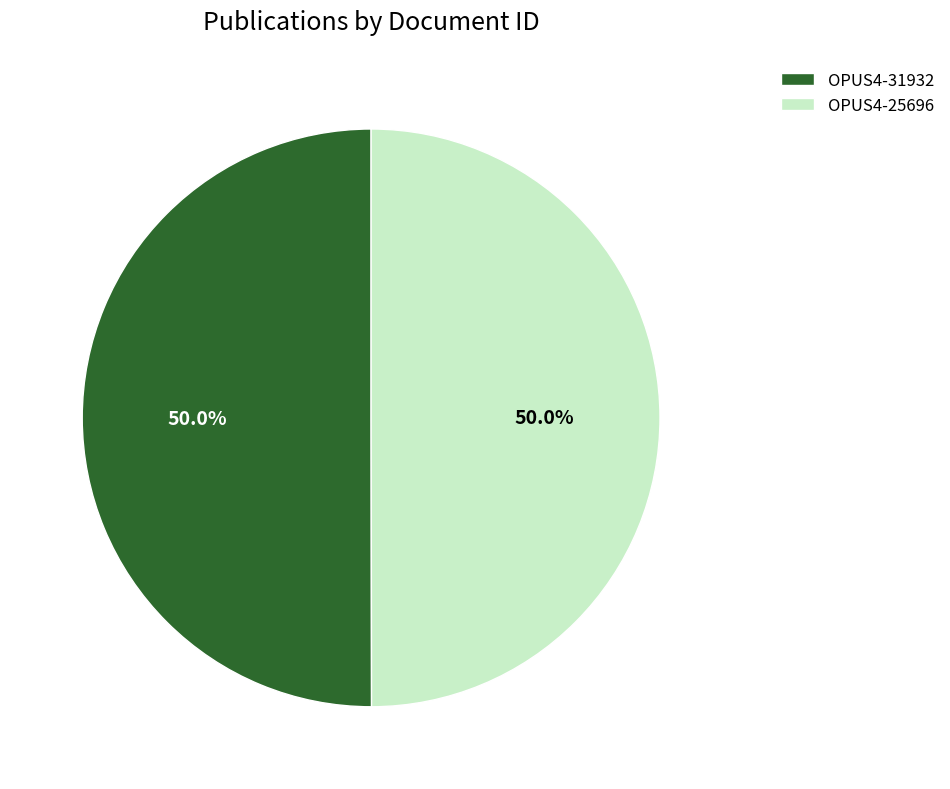

What is the ratio of the value at OPUS4-25696 to the value at OPUS4-31932?

1.0